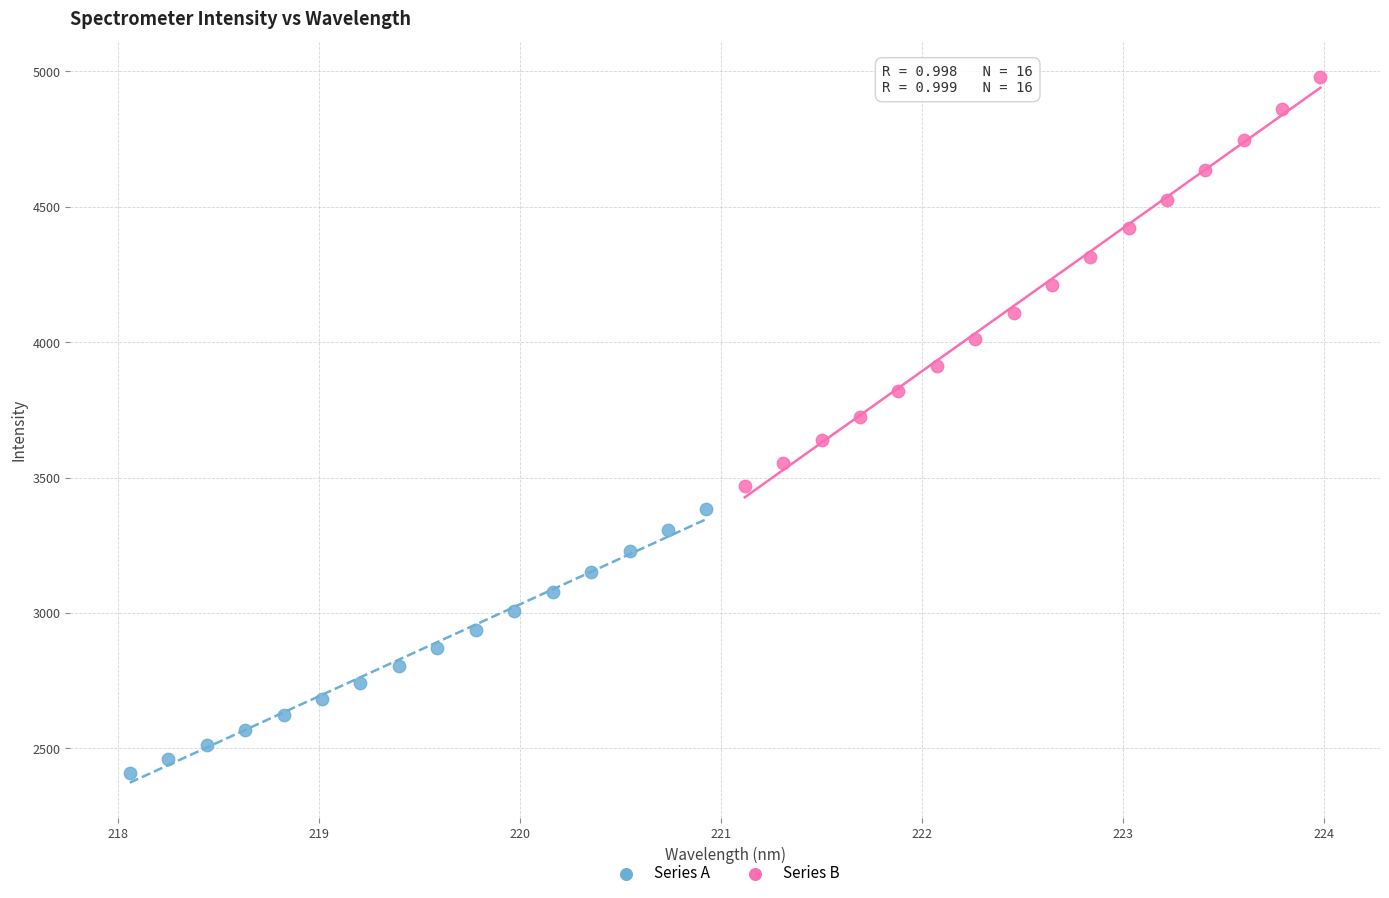

Which series reaches the maximum Y coordinate?

Series B